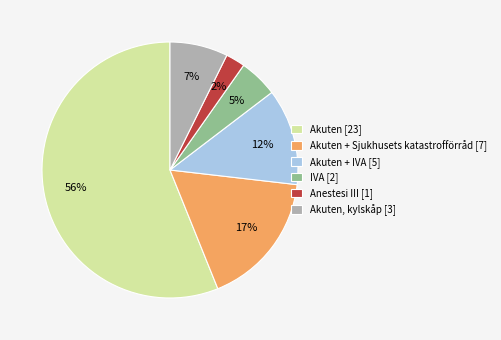

The Anestesi III [1] slice represents 2% of the pie. True or false?

True